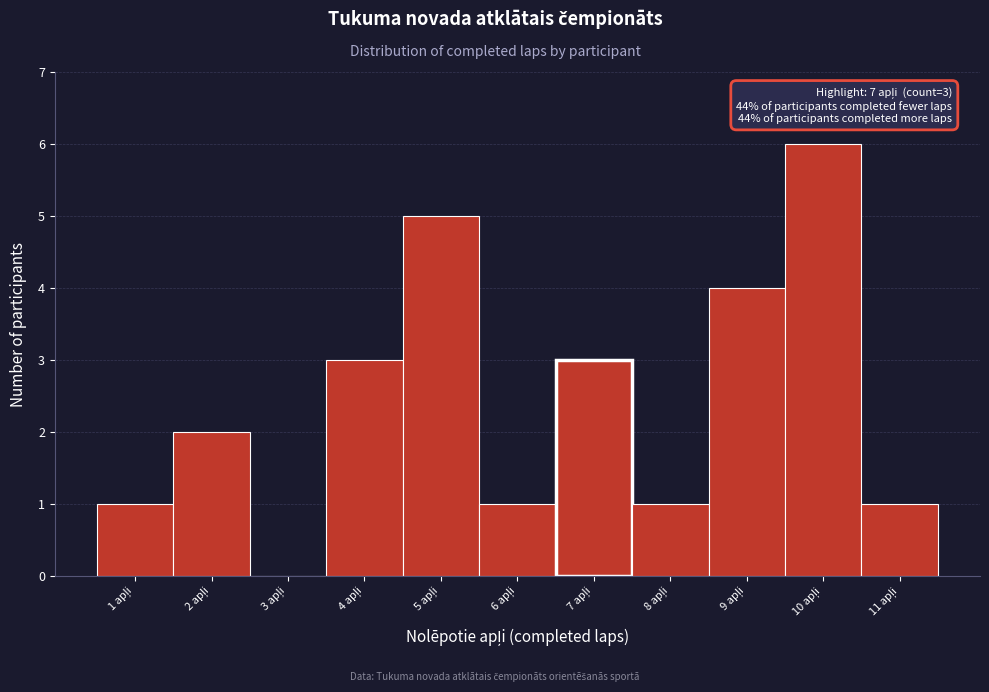

Over which range of the x-axis is the bar tallest?

9.5 to 10.5